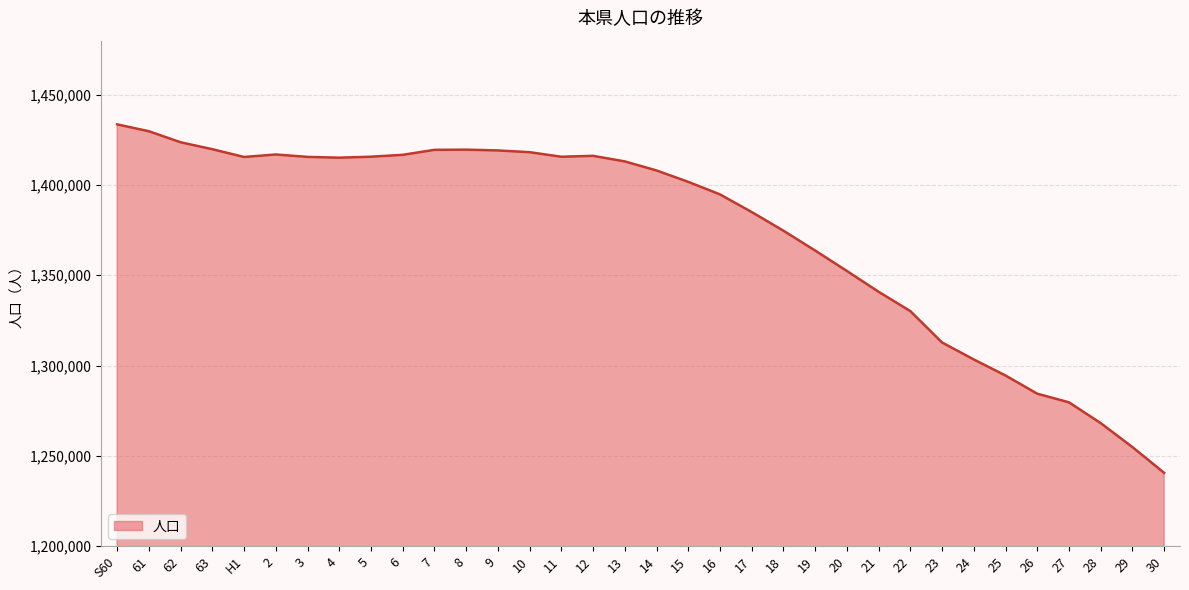

True or false: there are more than 0 points higher than both neighbors.

True